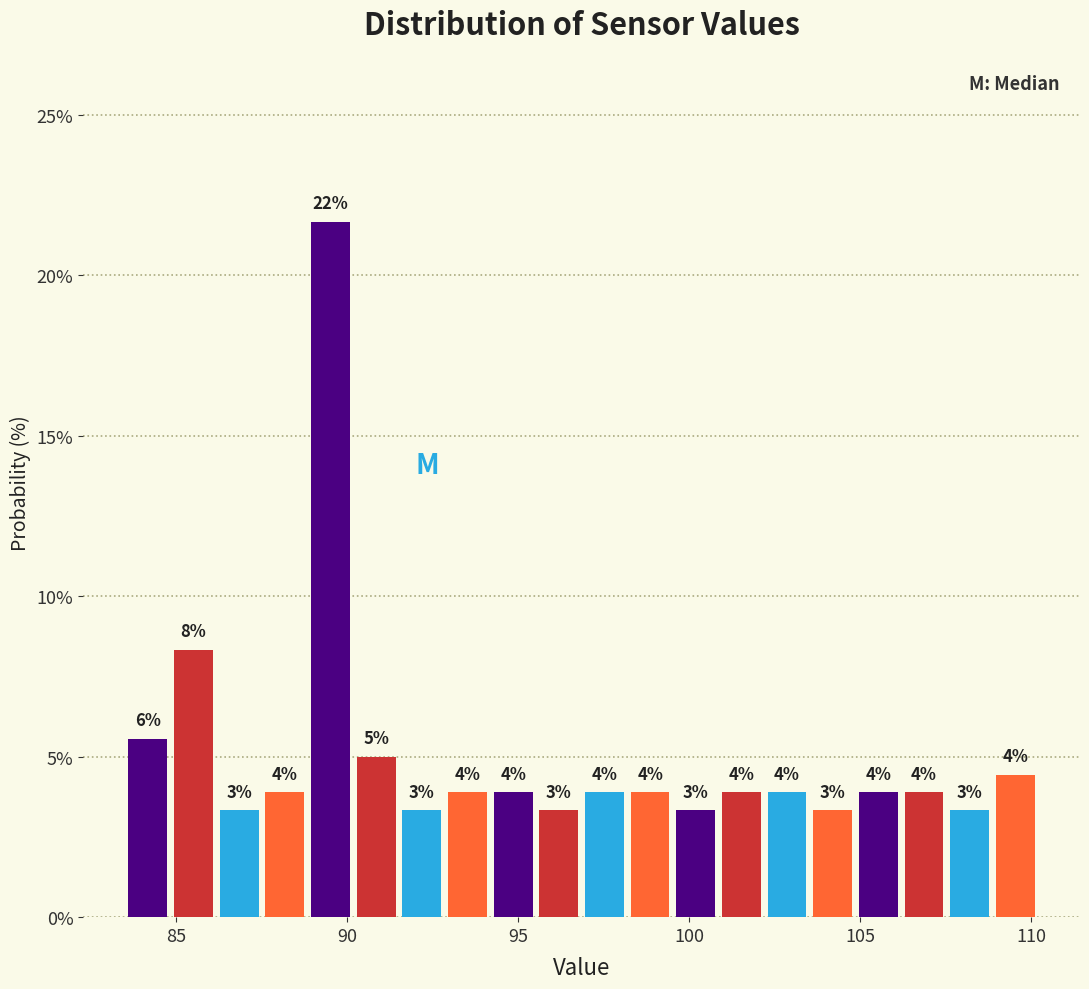

Around what value on the x-axis is the tallest bar? Give the approximate position of its centre, as read against the axis.

89.5